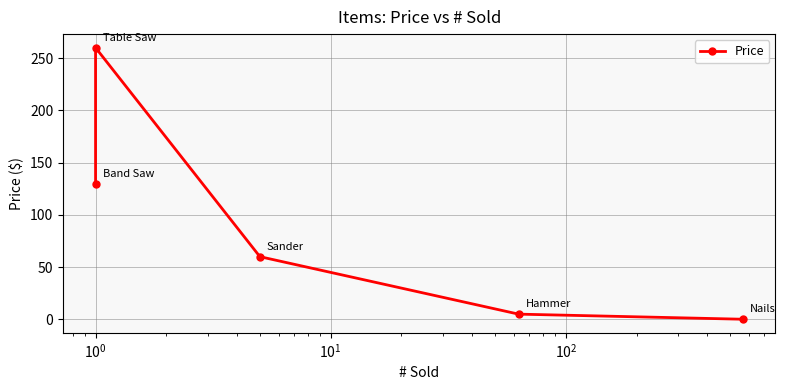

How many interior local peaks (higher than both neighbors) does the data have?

1